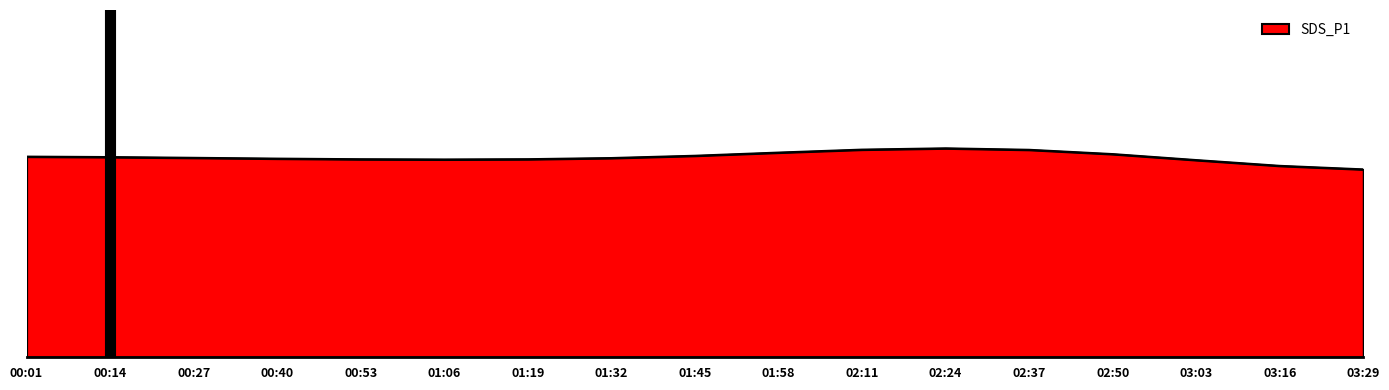

What is the difference between the maximum and minimum values?

20.4